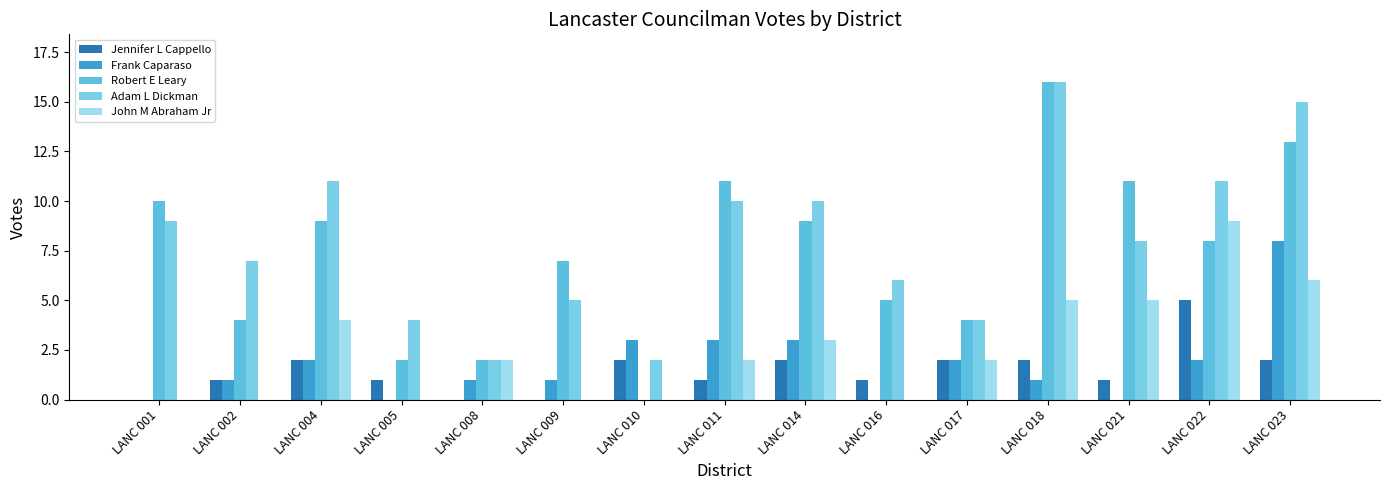

What is the value of the Adam L Dickman bar at the 7th from the left?

2